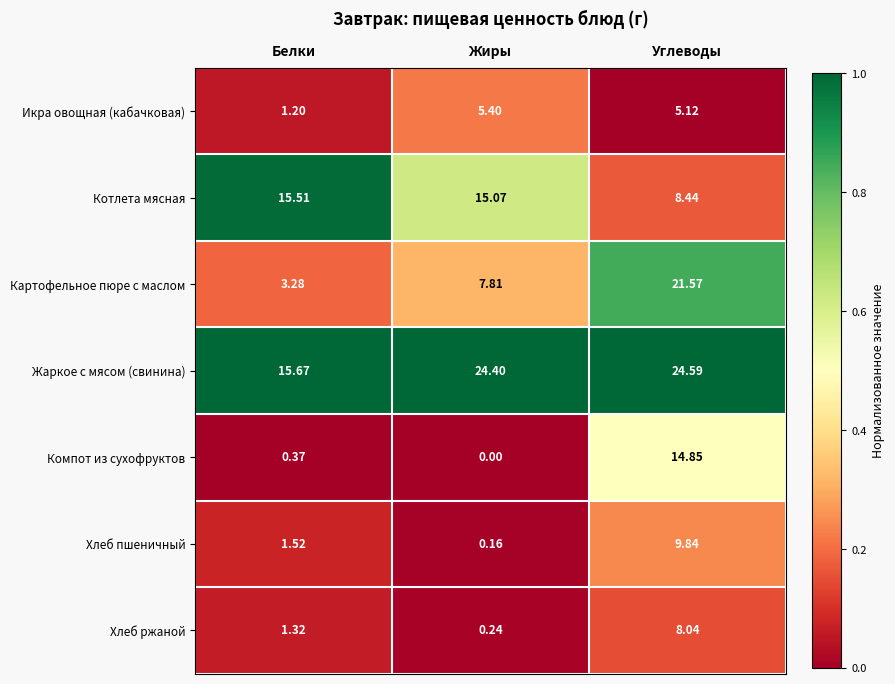

Where does the Котлета мясная series first go above 15?

Белки